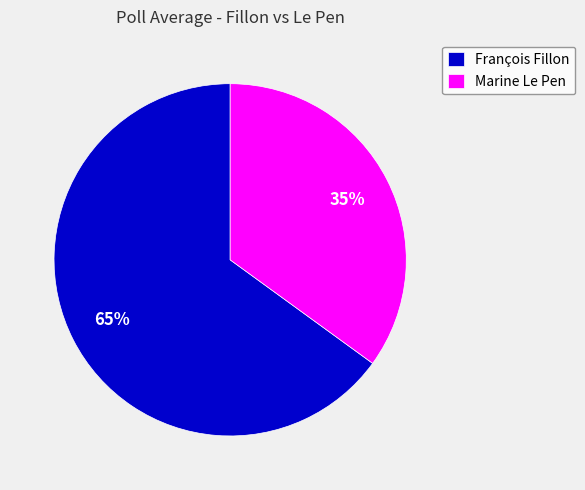

True or false: François Fillon accounts for 52% of the total.

False